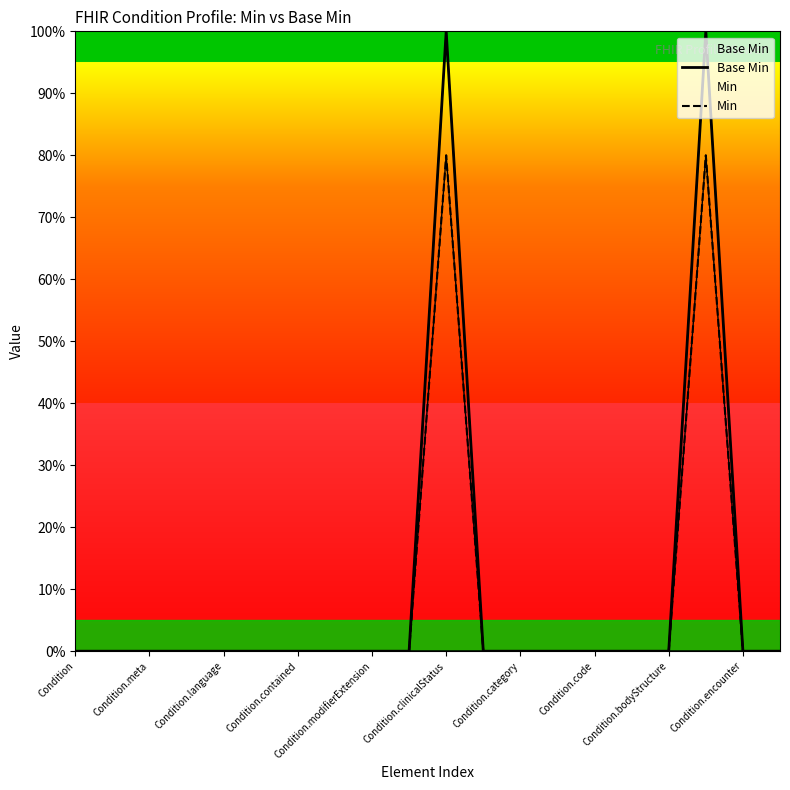

What is the difference between the second highest and second lowest values in the Base Min series?

1.0